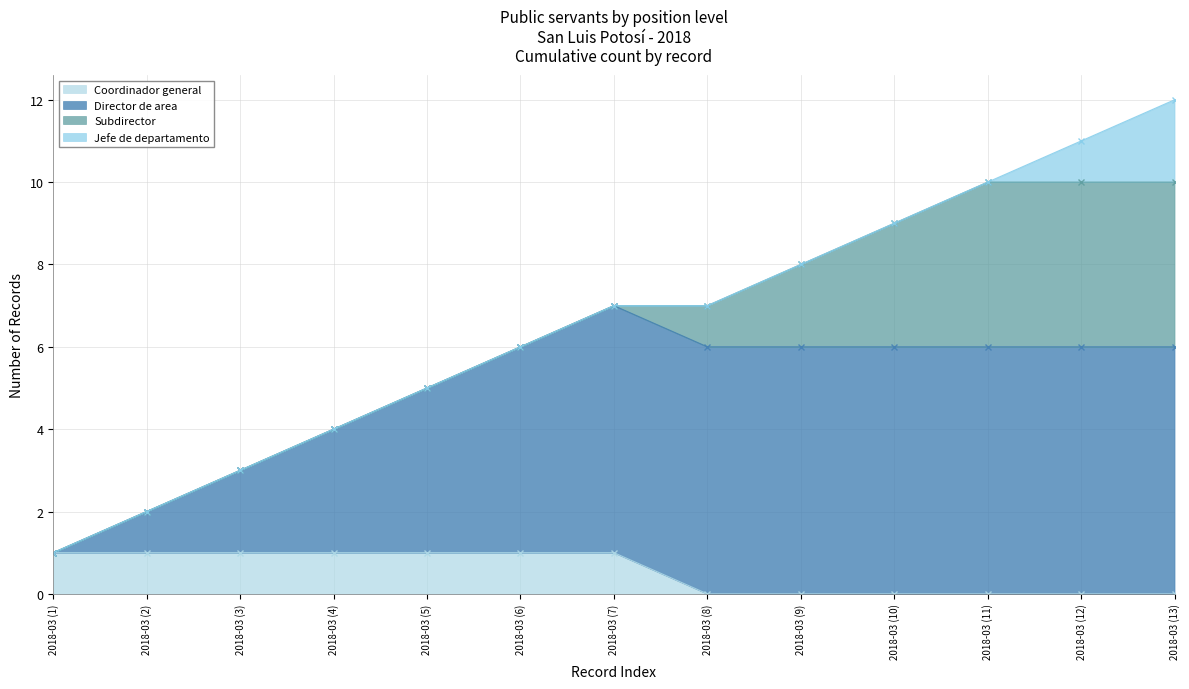

At 2018-03 (4), list the series in order from largest to smallest.

Director de area, Coordinador general